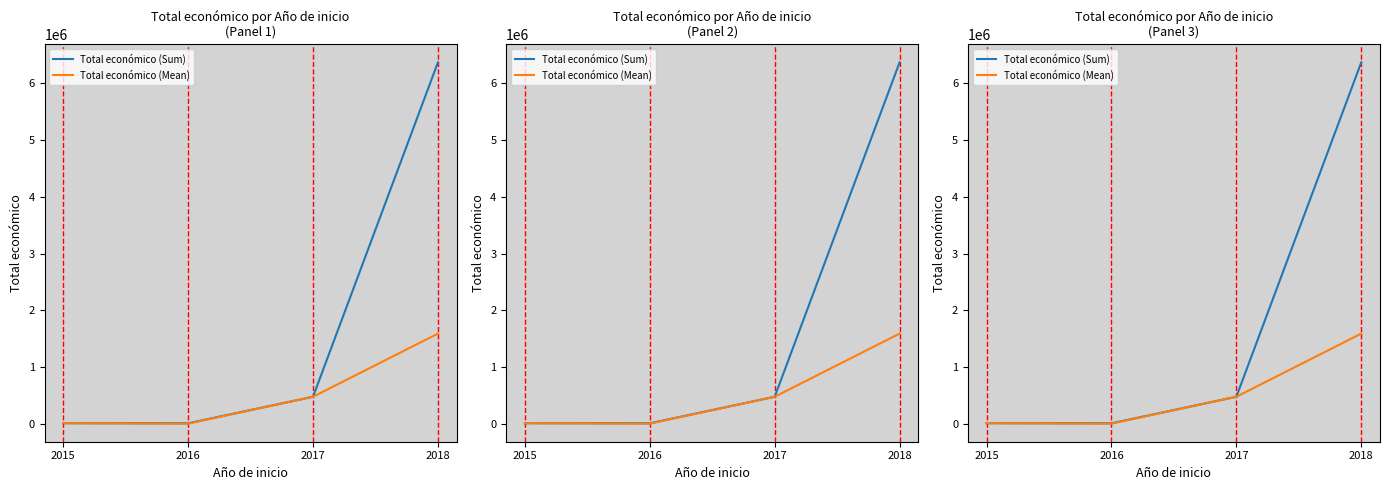

How many lines are shown in the chart?

2